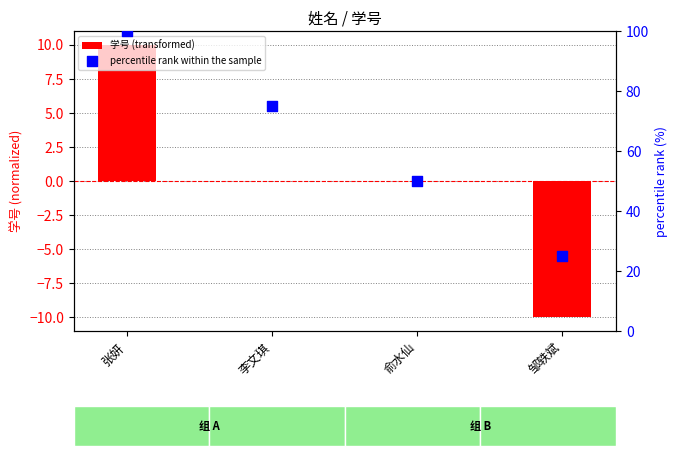

At which category is the sum across all series the highest?

张妍